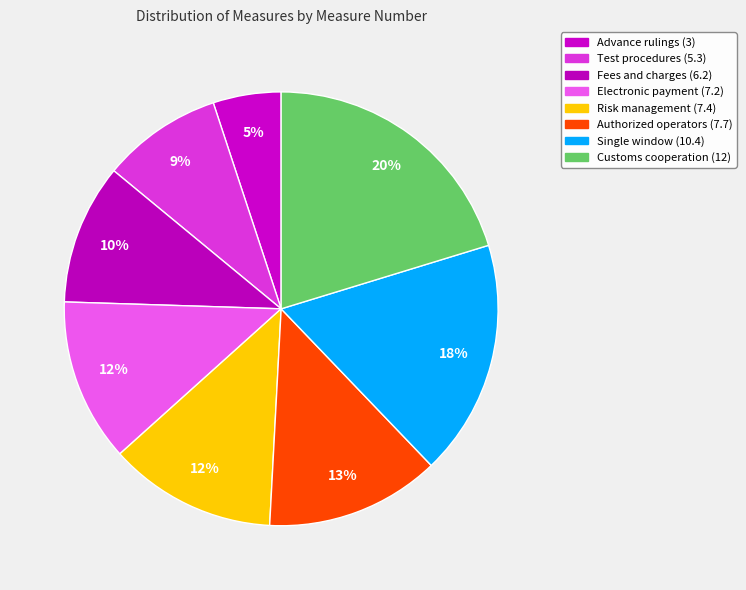

Count the number of slices in the pie.

8